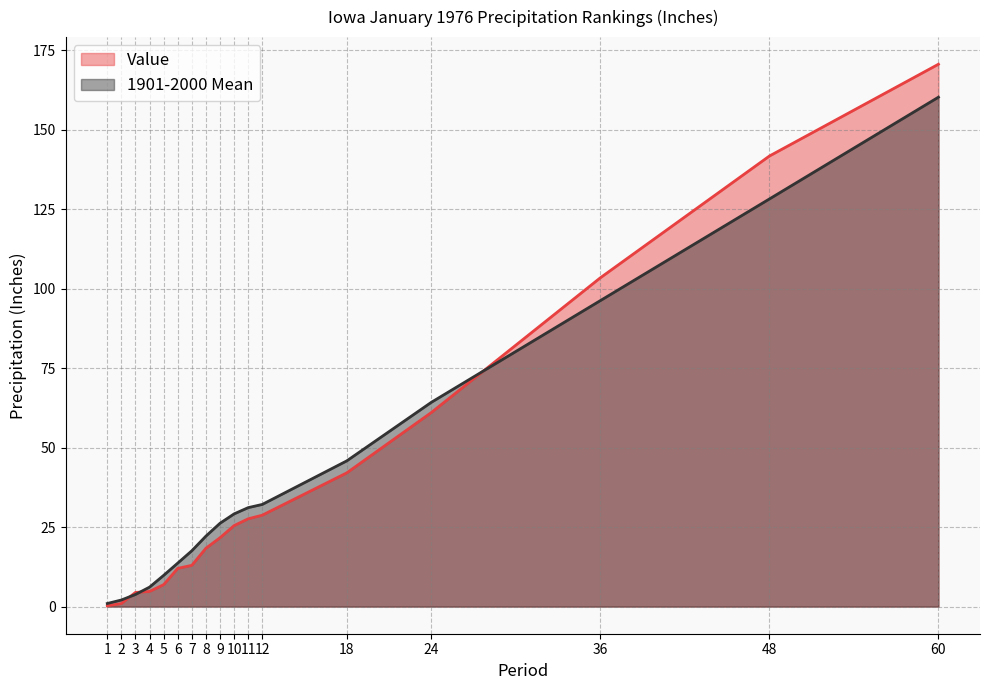

What is the value of the Value point at the 4th from the left?

4.8